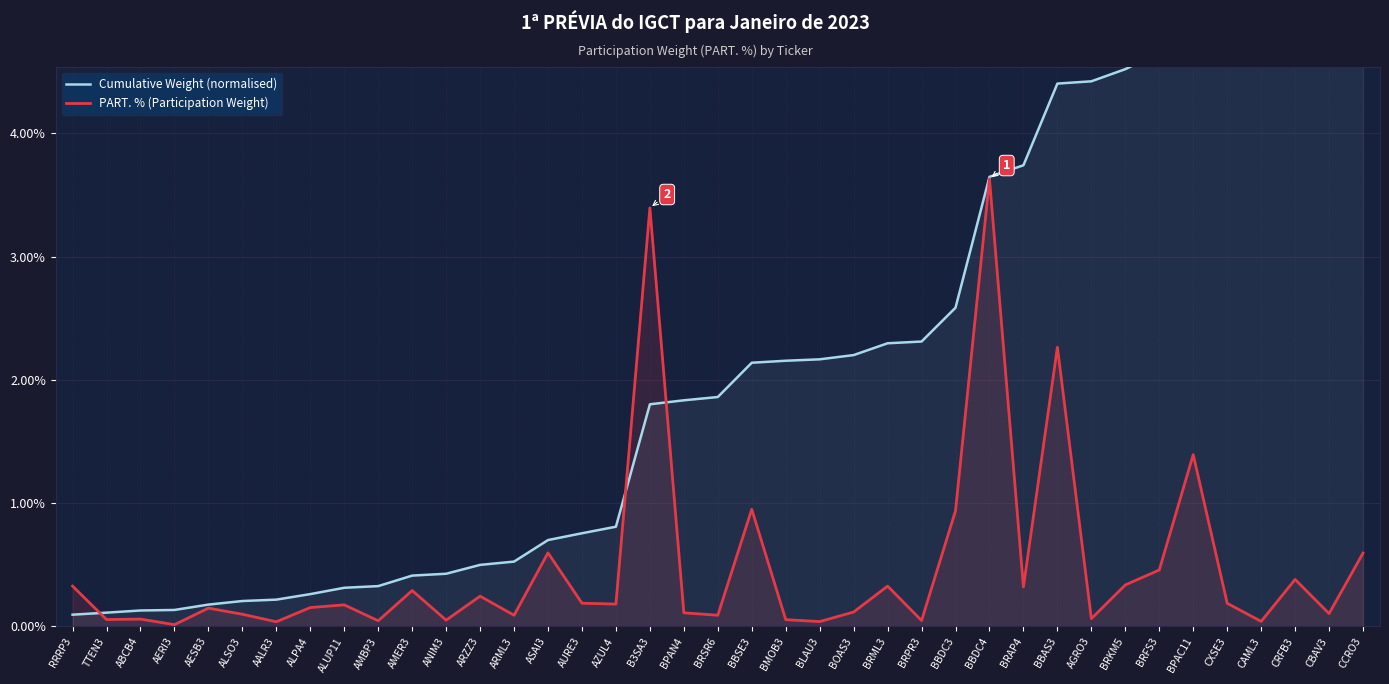

Between which two adjacent categories do Cumulative Weight (normalised) and PART. % (Participation Weight) first intersect?

RRRP3 and TTEN3